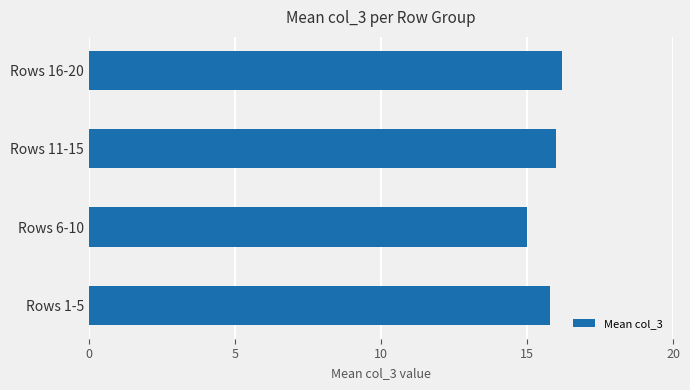

Reading bottom to top, transcribe all the data shown in this chart.

15.8	15.0	16.0	16.2